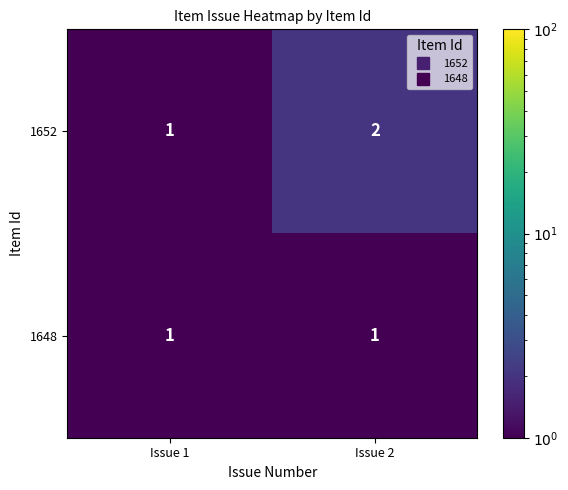

Which category has the highest value across all series?

Issue 2